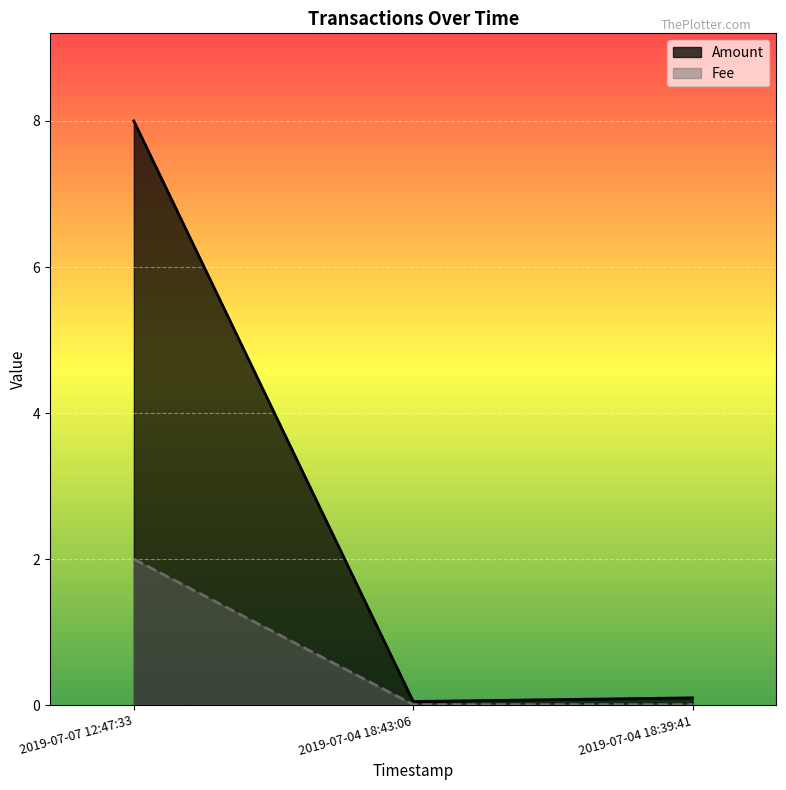

Which series has the largest total across all categories?

Amount